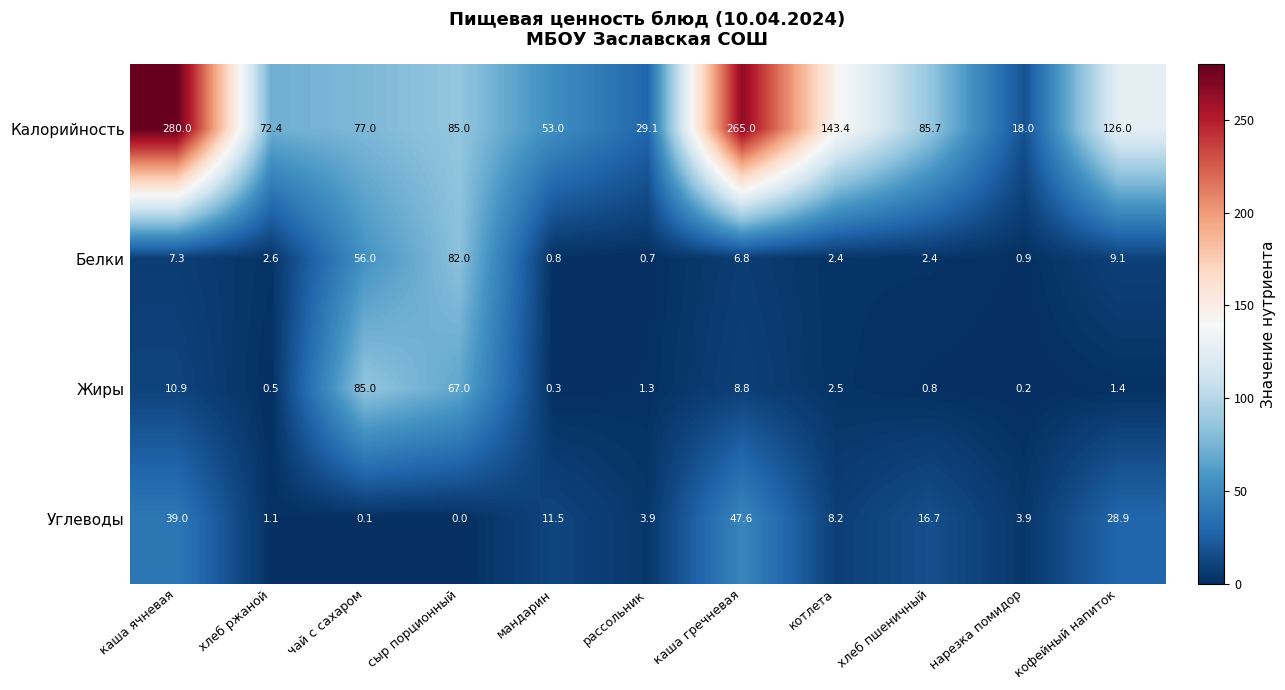

Between каша ячневая and чай с сахаром, which series saw the biggest shift?

Калорийность